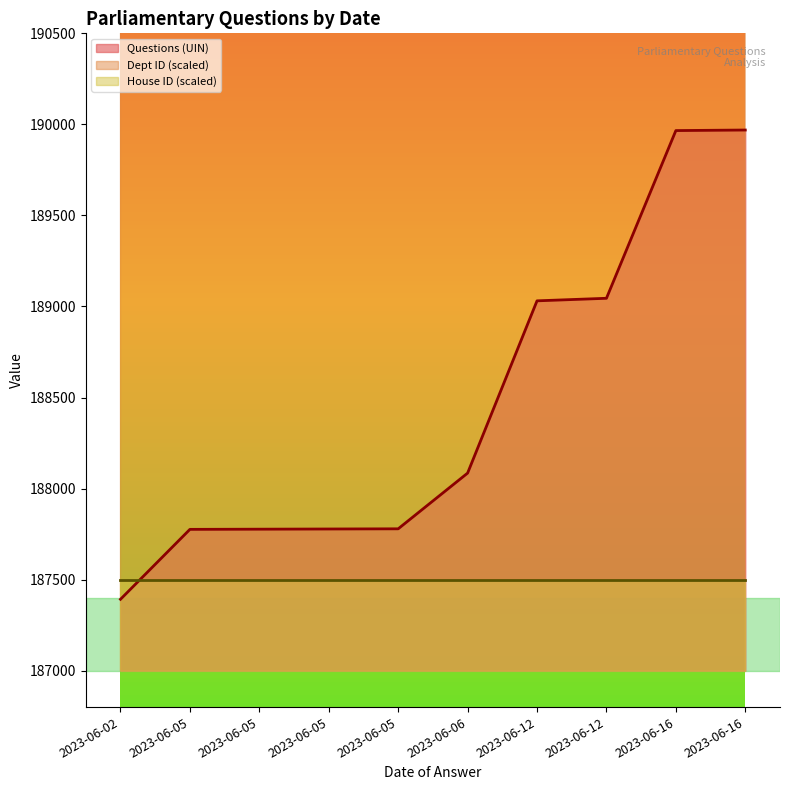

What is the total value across all series at 2023-06-16?

547666